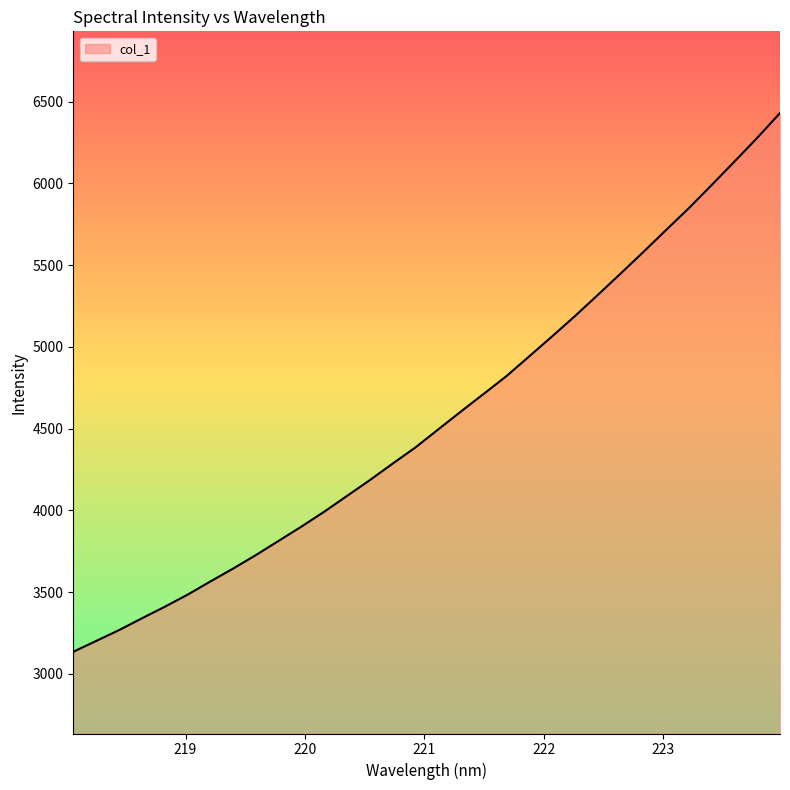

What is the difference between the maximum and minimum values?

3296.4